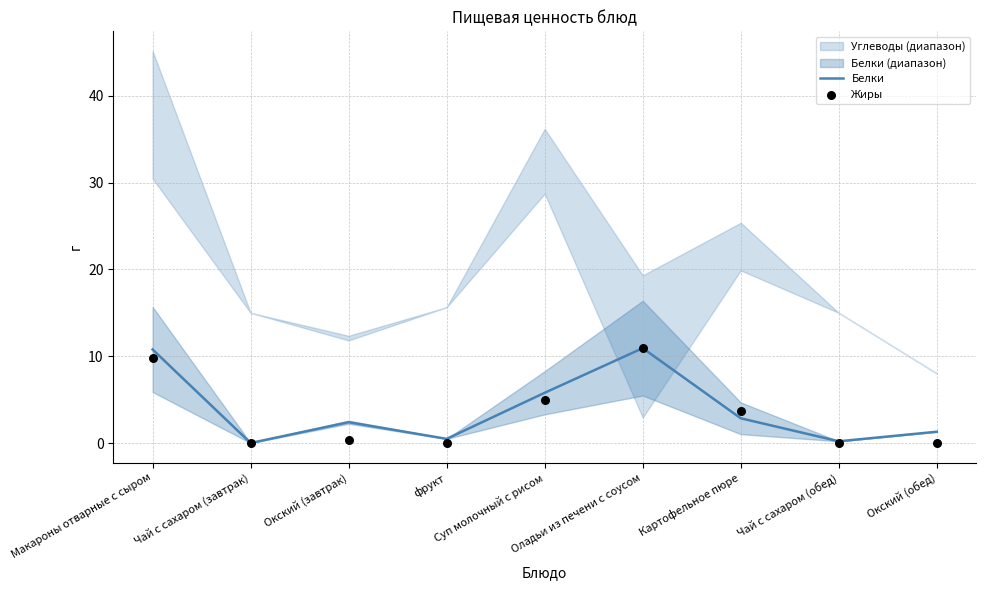

At how many categories does at least one series exceed 5?

3